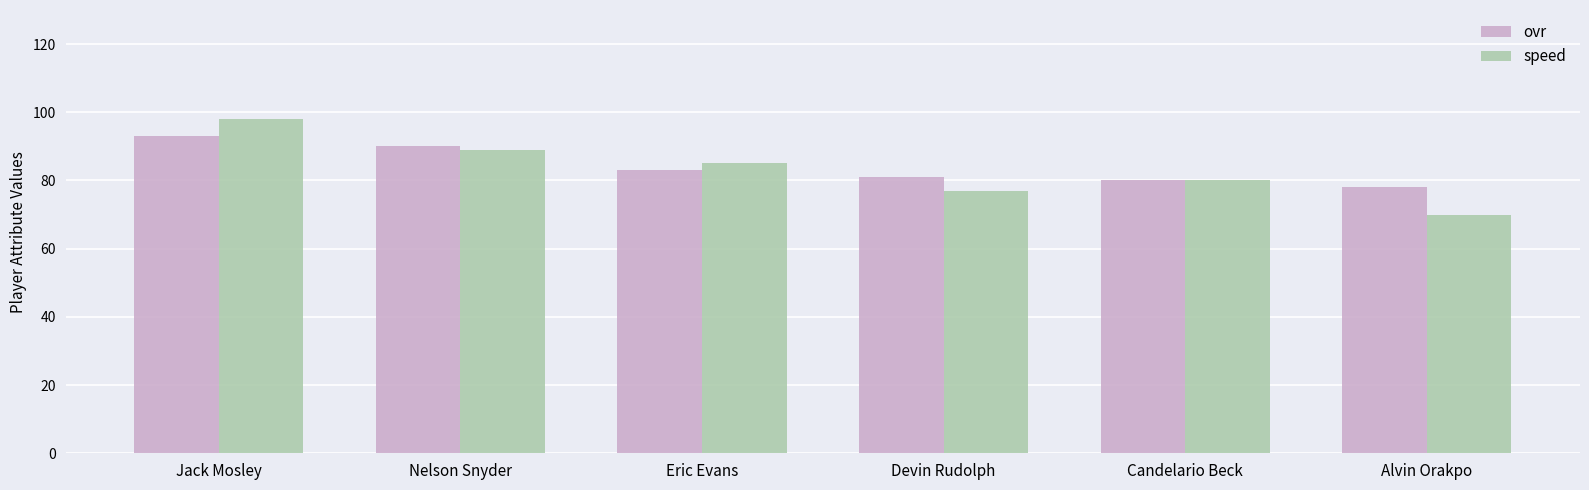

What is the spread (max minus min) of values at Alvin Orakpo?

8